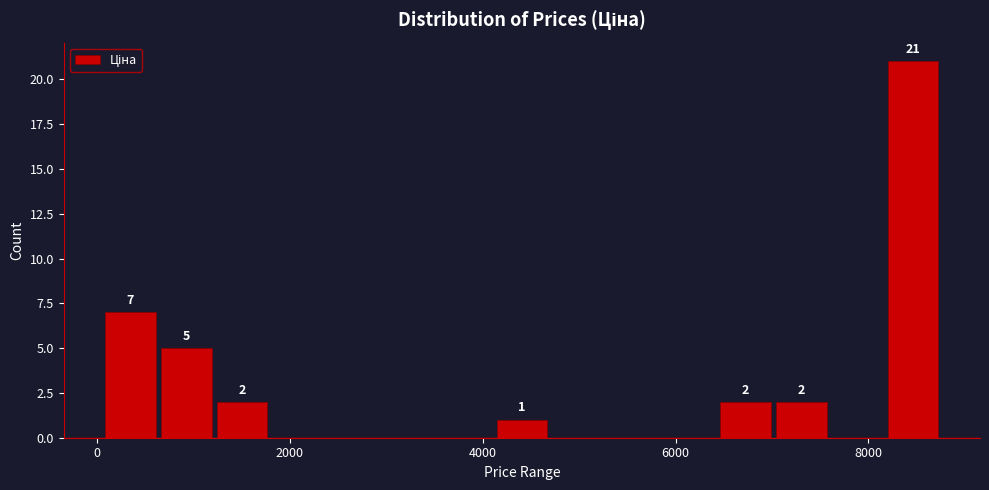

Around what value on the x-axis is the tallest bar? Give the approximate position of its centre, as read against the axis.

8400